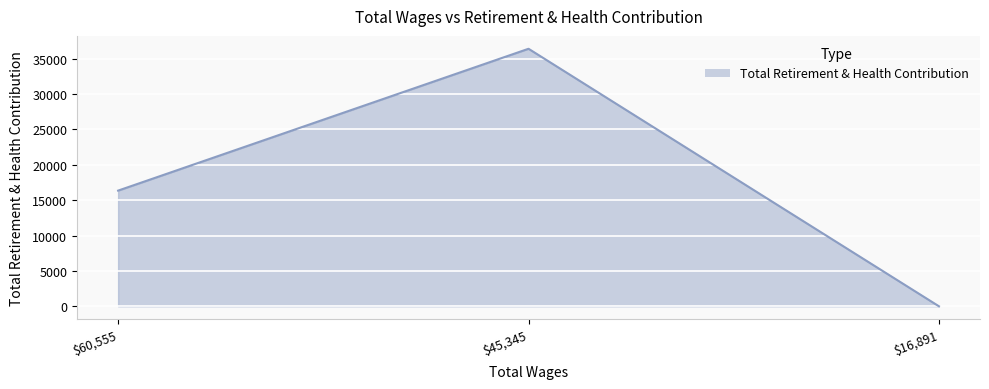

At which label is the value closest to 18190?

$60,555